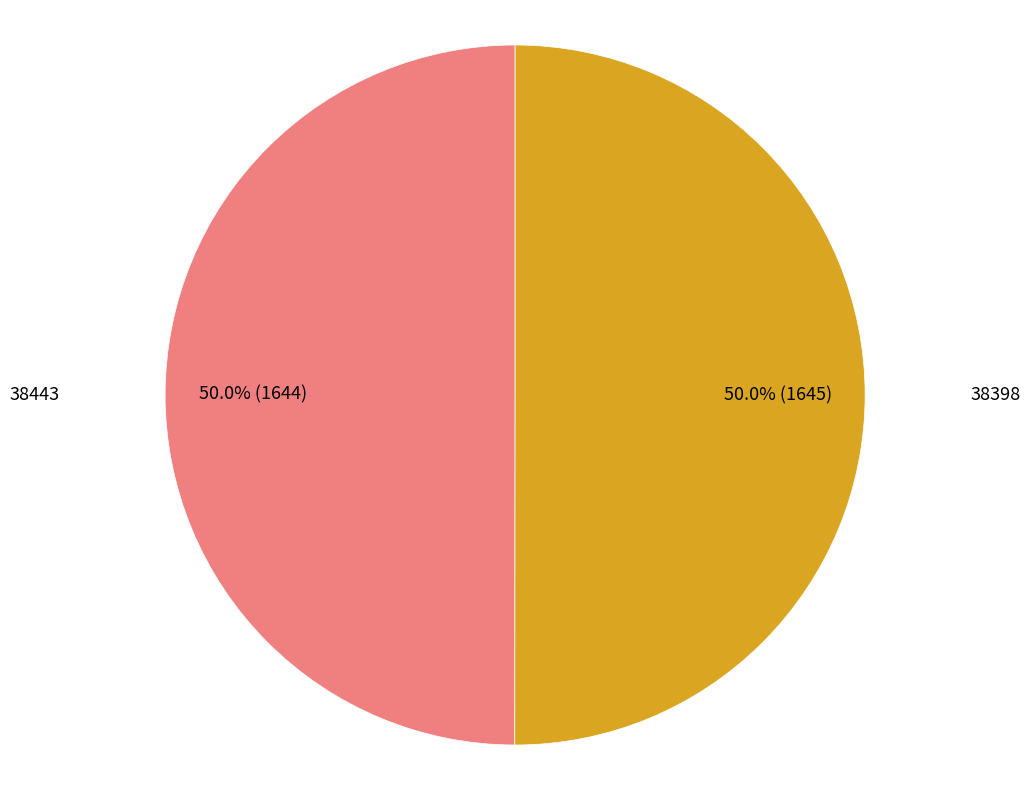

How much of the chart is everything except 38398?

50.0%